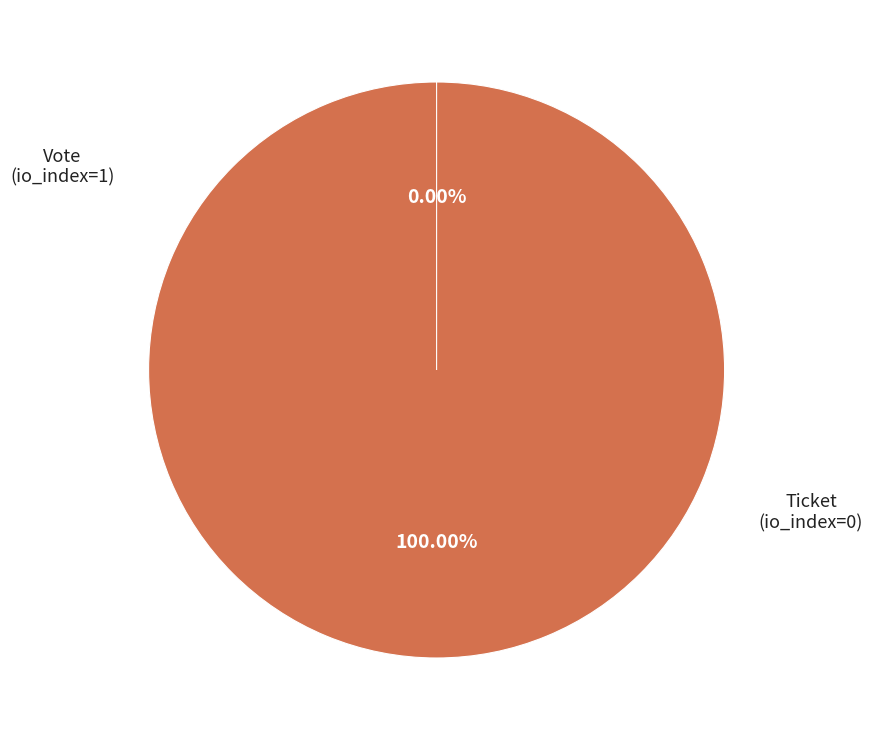

Count the number of slices in the pie.

2